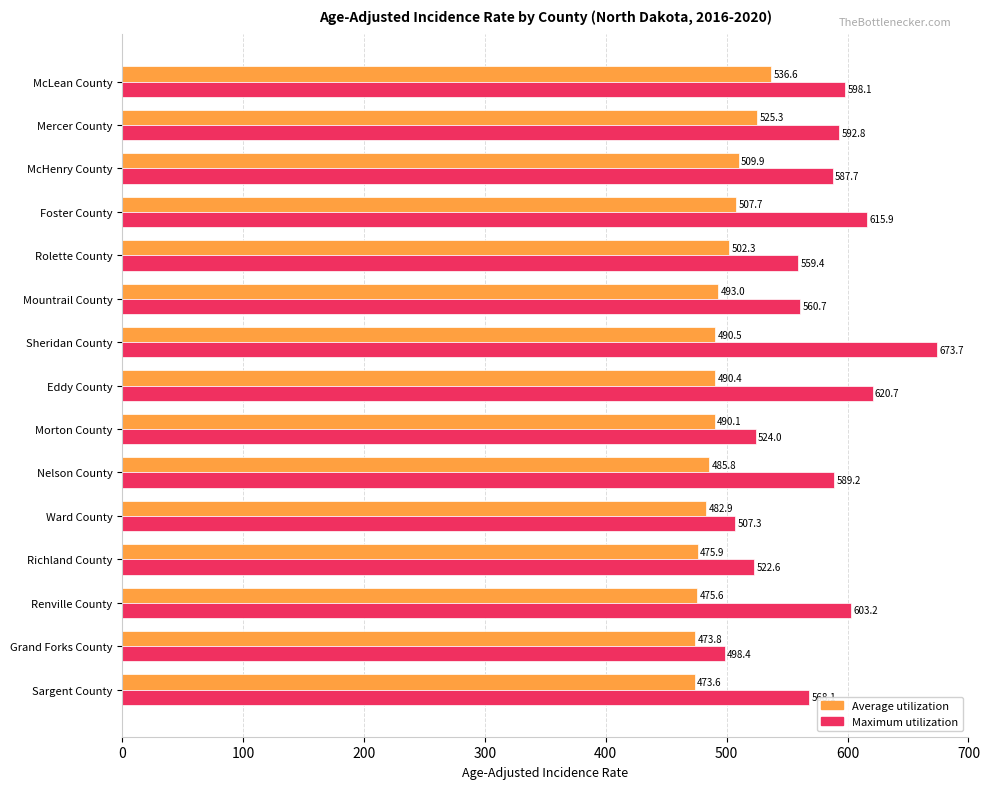

Which label corresponds to the largest value in the chart?

Sheridan County